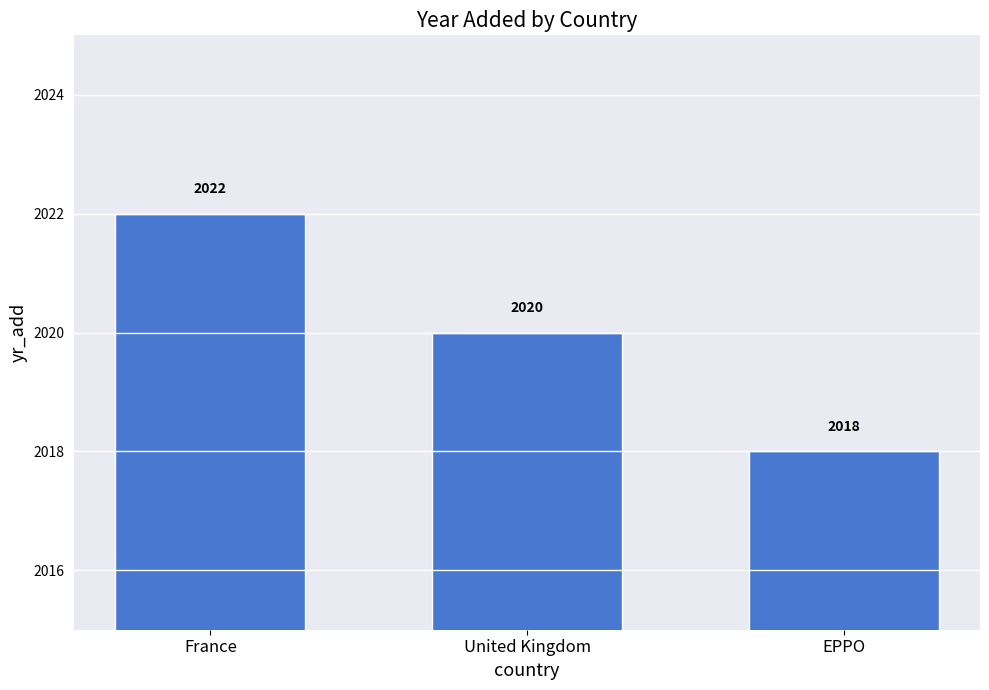

What position from the left is United Kingdom?

2